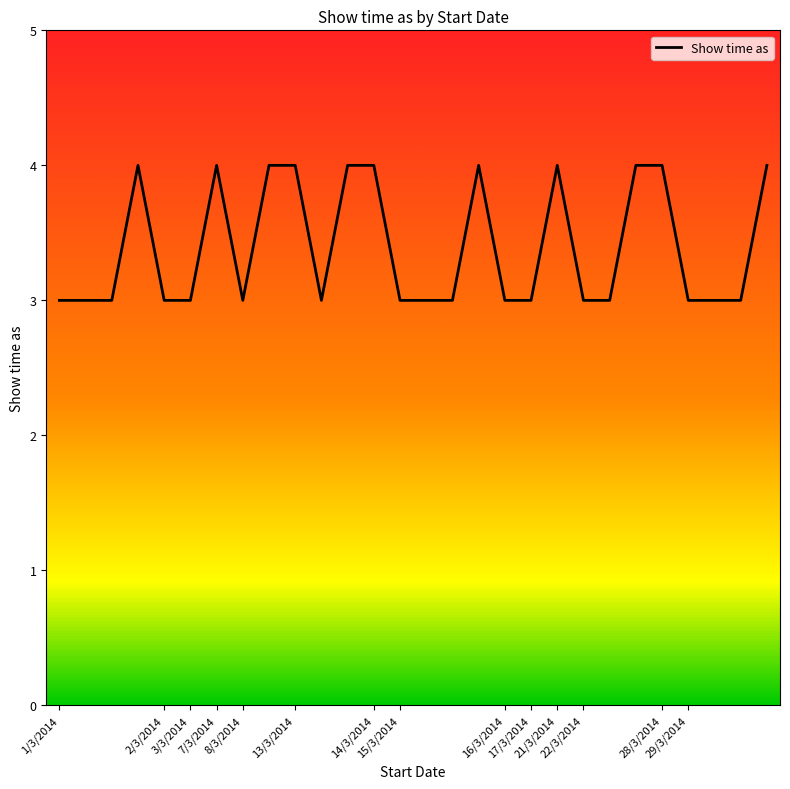

What is the smallest value displayed?

3